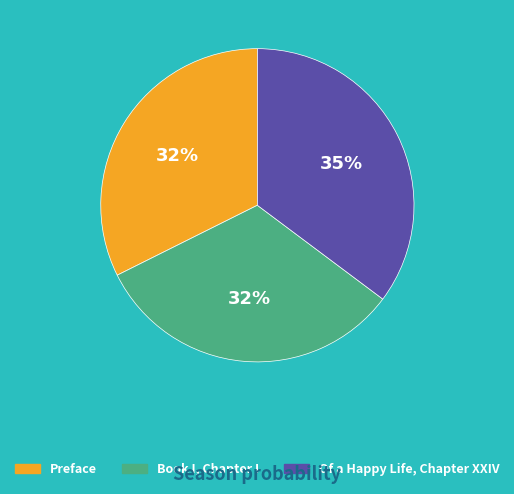

What is the largest slice in the pie chart?

Of a Happy Life, Chapter XXIV